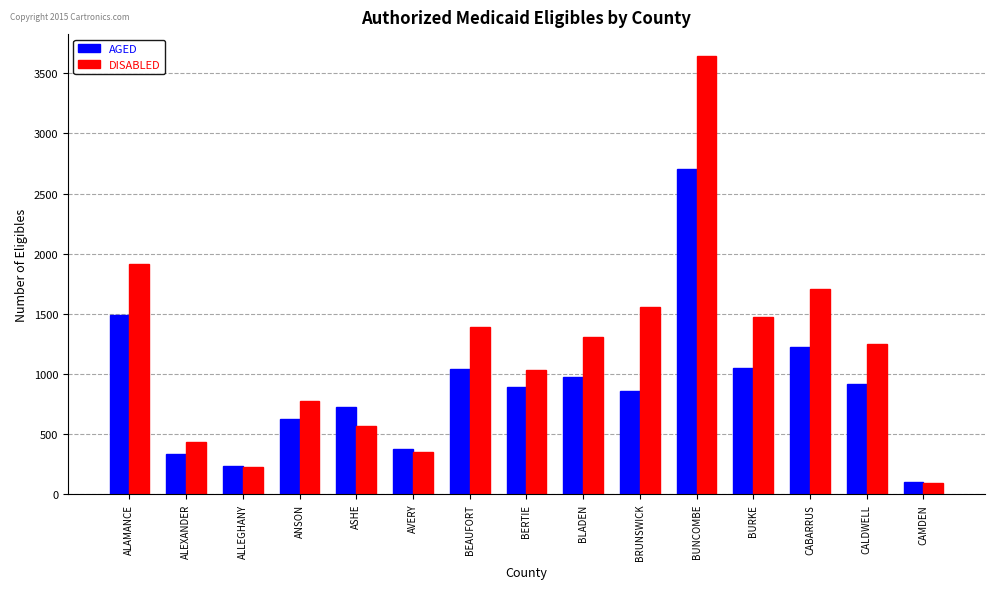

What is the sum of the AGED values at ALLEGHANY and BLADEN?

1210